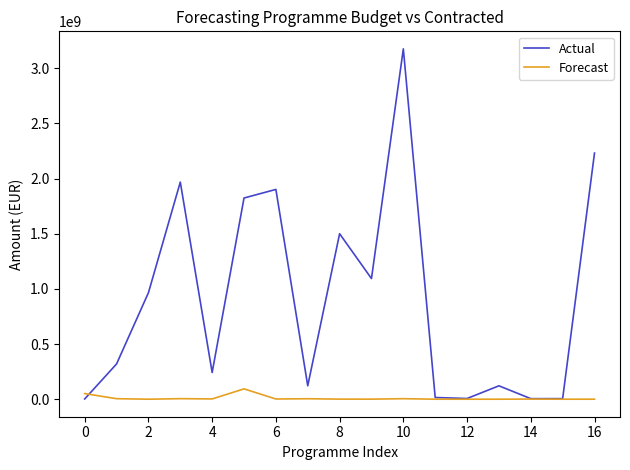

What is the maximum value shown in the chart?

3175060538.0